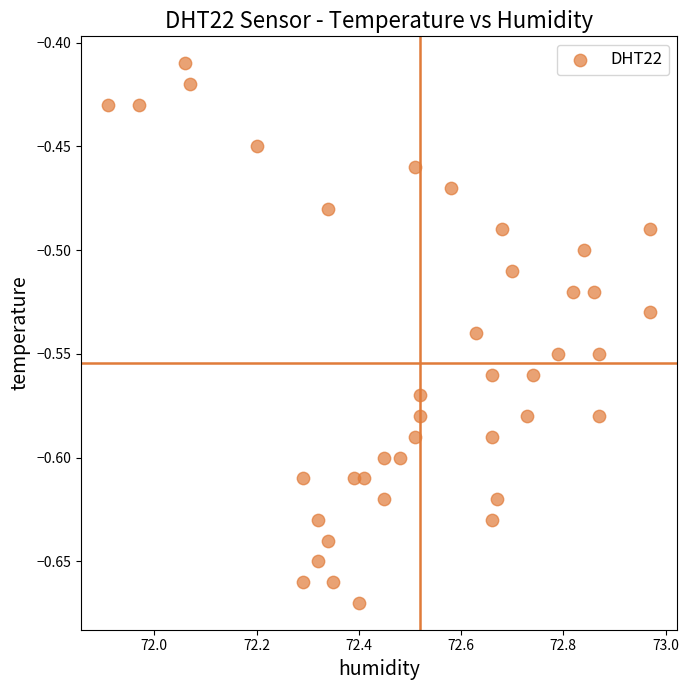

What is the range of X values (max minus min)?

1.1